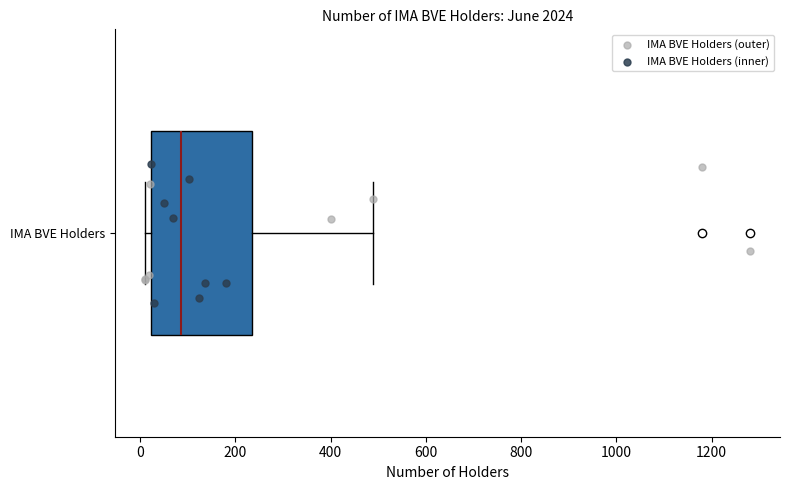

Where is the left edge of the box for IMA BVE Holders on the x-axis? The values are not printed on the chart, so give them approximately, as read against the axis.

20